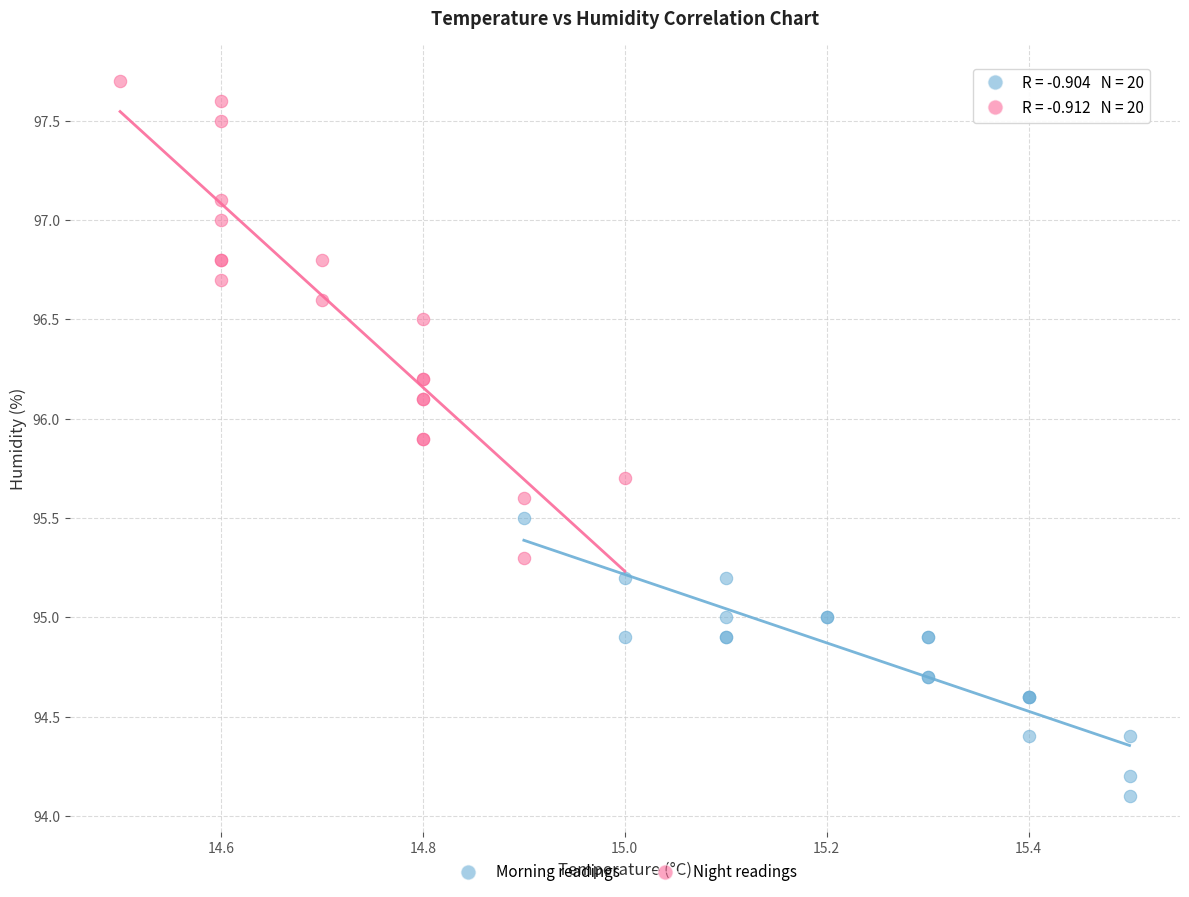

Which series reaches the minimum Y coordinate?

Morning readings